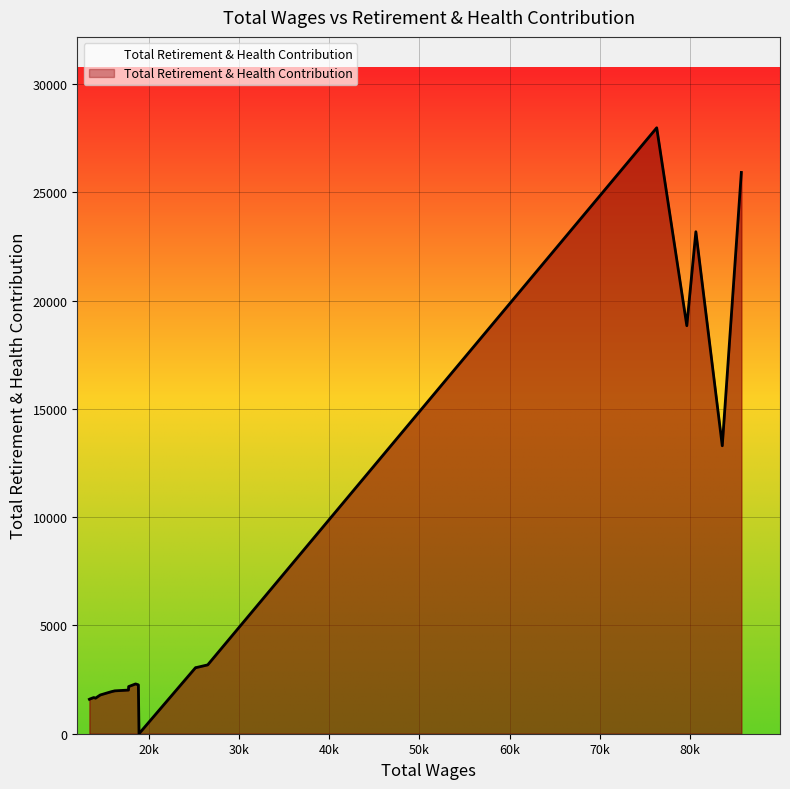

What is the difference between the maximum and minimum values?

27974